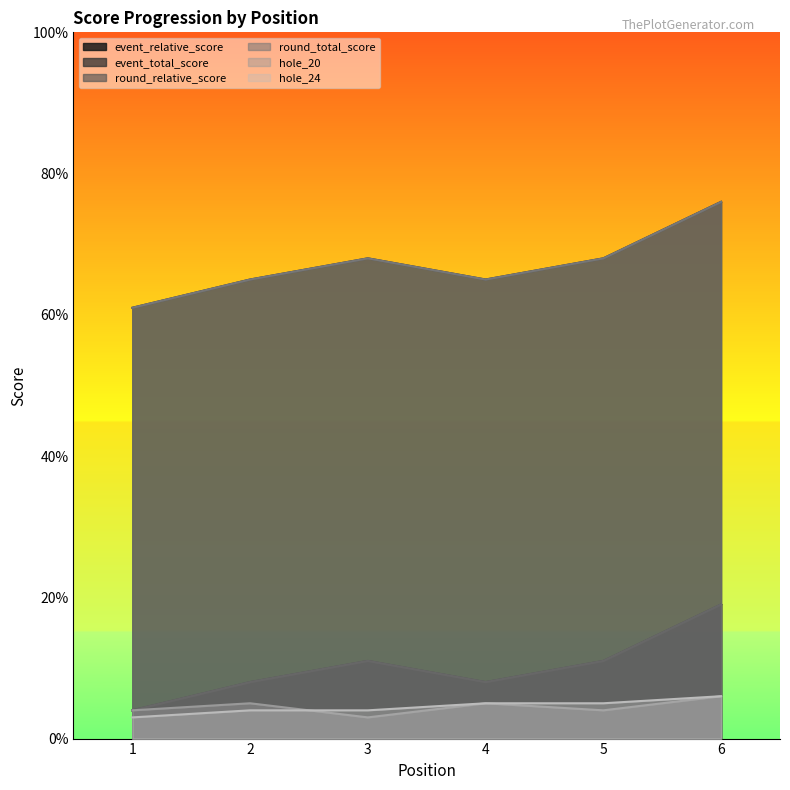

Does the chart display data point markers on the line(s)?

No